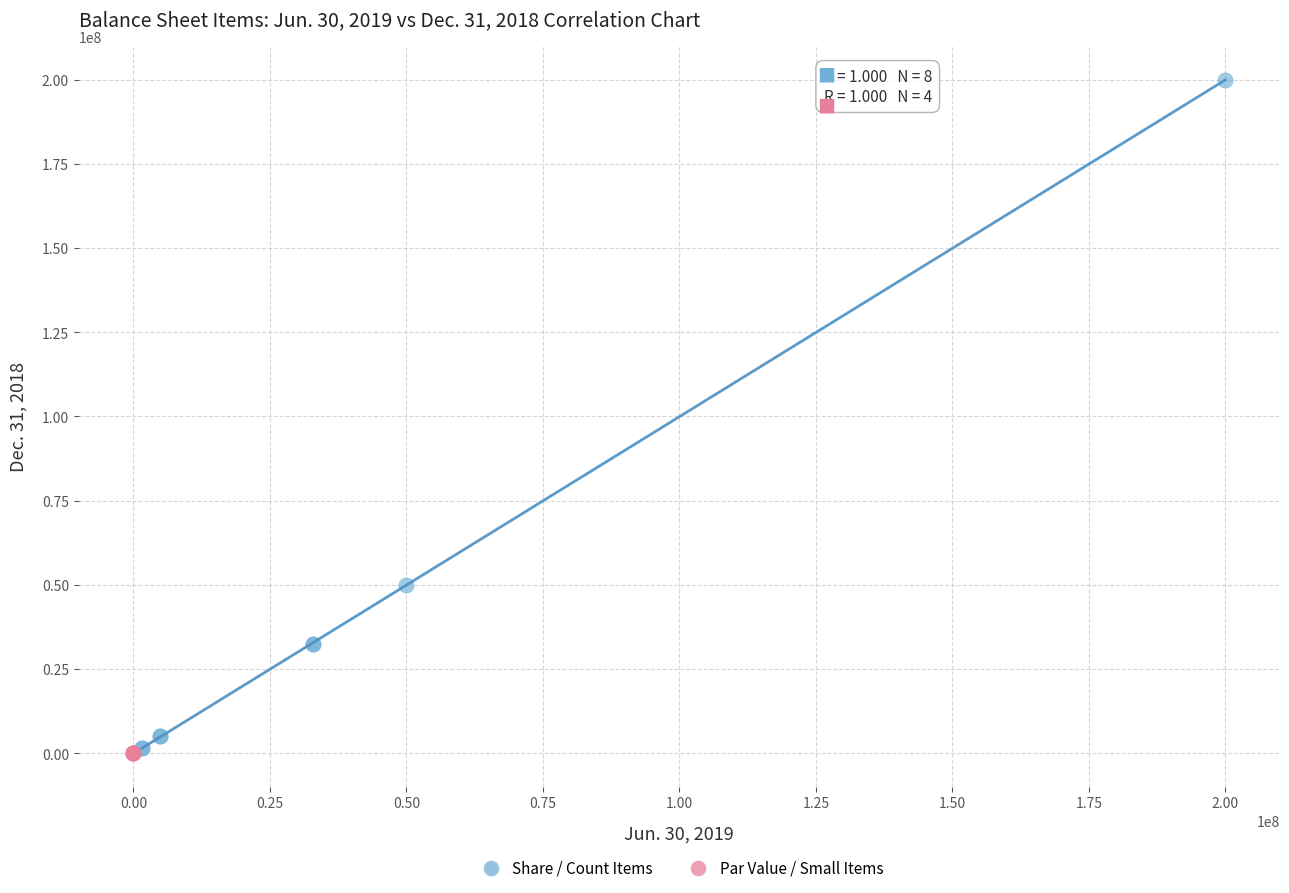

Which series reaches the maximum Y coordinate?

Share / Count Items